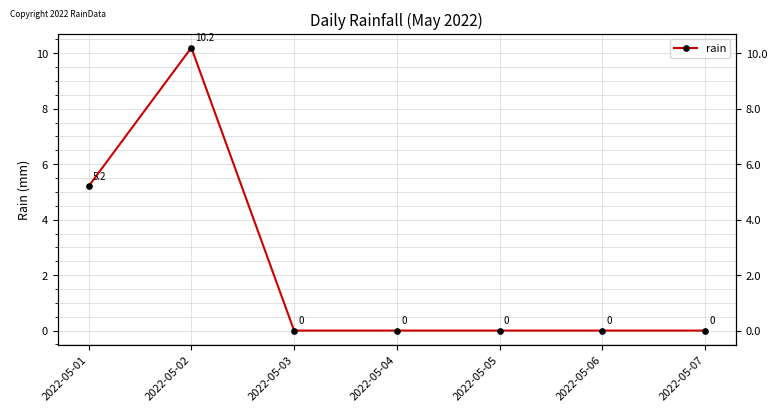

Between 2022-05-01 and 2022-05-04, which is larger?

2022-05-01